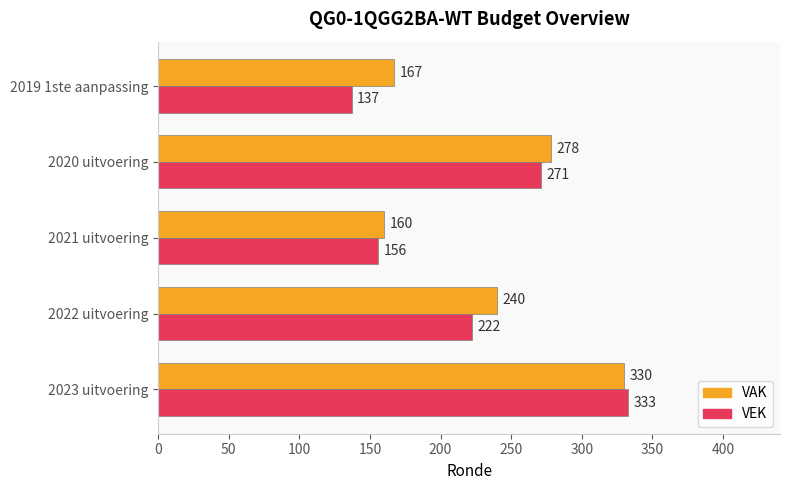

The value of VAK at 2020 uitvoering is 278. True or false?

True